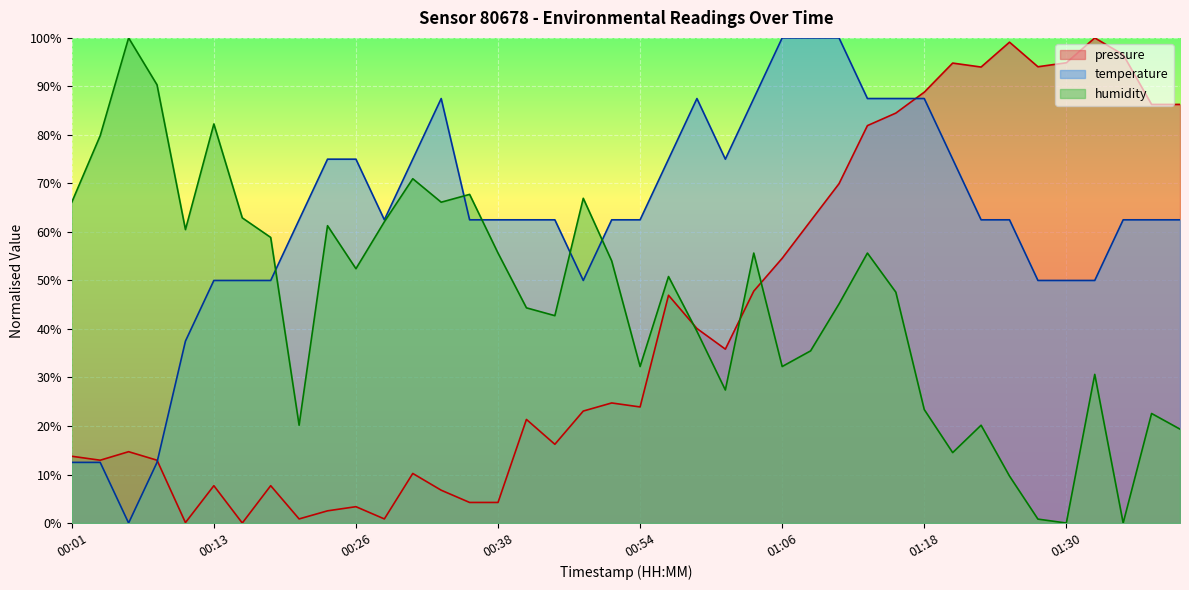

Rank the series by their average value, from highest to lowest.

temperature, humidity, pressure